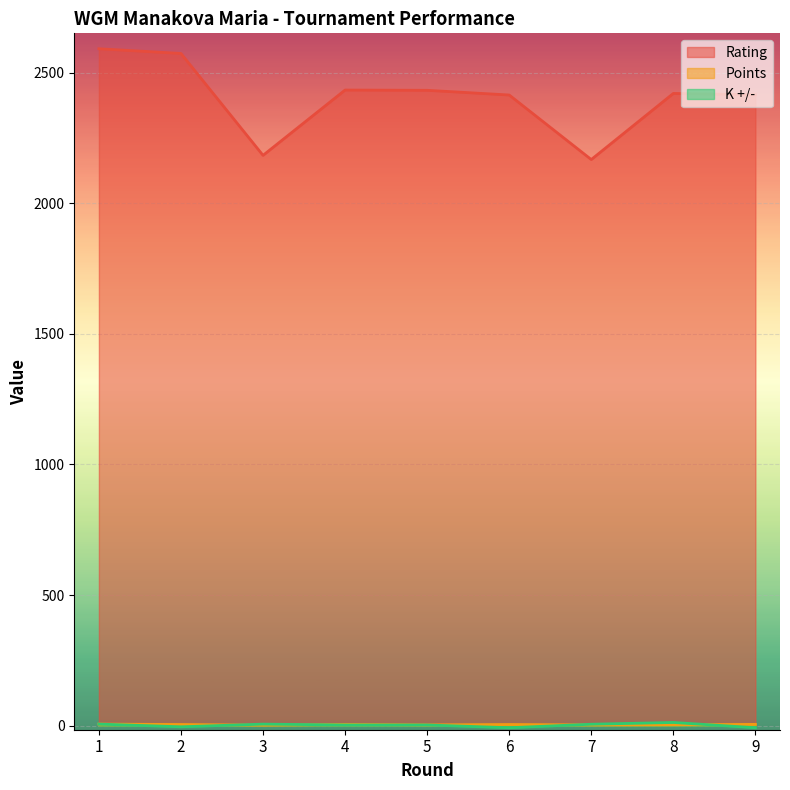

Reading right to left, extract all data points from this chart.

Rating: 9=2415.0	8=2420.0	7=2167.0	6=2414.0	5=2432.0	4=2433.0	3=2183.0	2=2573.0	1=2591.0
Points: 9=5.5	8=4.0	7=3.5	6=5.0	5=3.5	4=5.5	3=2.5	2=5.0	1=6.5
K +/-: 9=-7.4	8=12.8	7=6.0	6=-7.4	5=3.2	4=3.2	3=6.4	2=-3.8	1=6.6